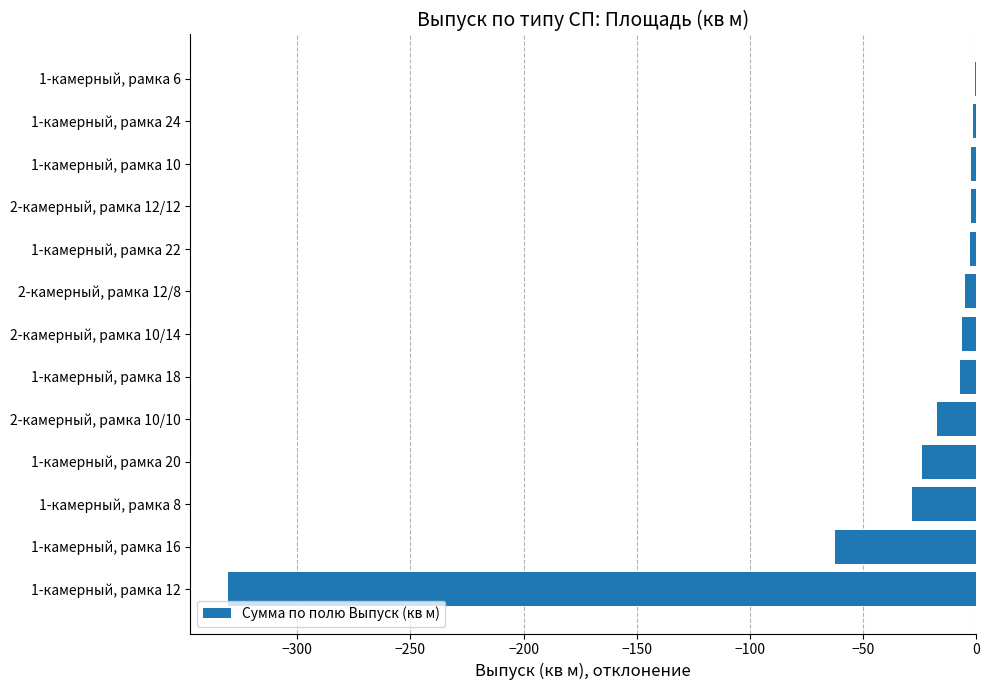

The chart shows a value of -4.3 at 2-камерный, рамка 10/10. True or false?

False